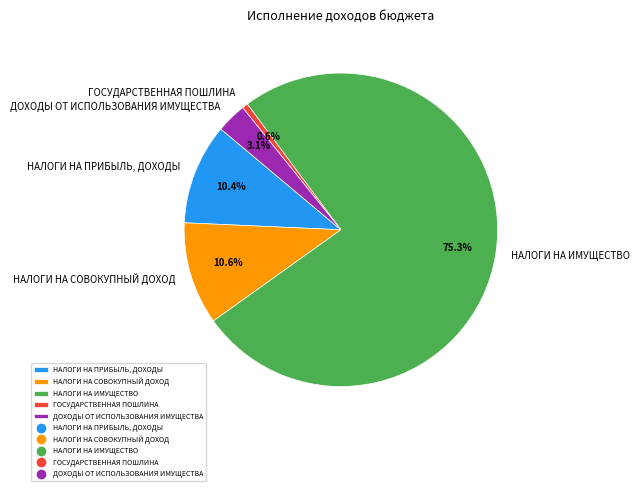

Does НАЛОГИ НА ИМУЩЕСТВО represent more than half of the total?

Yes